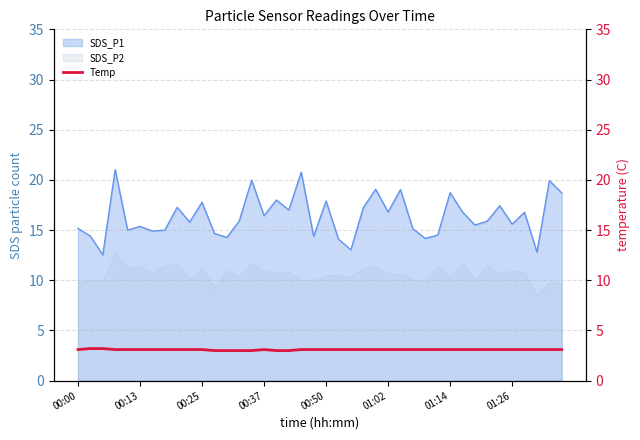

The value at 16 is 3.0. True or false?

True